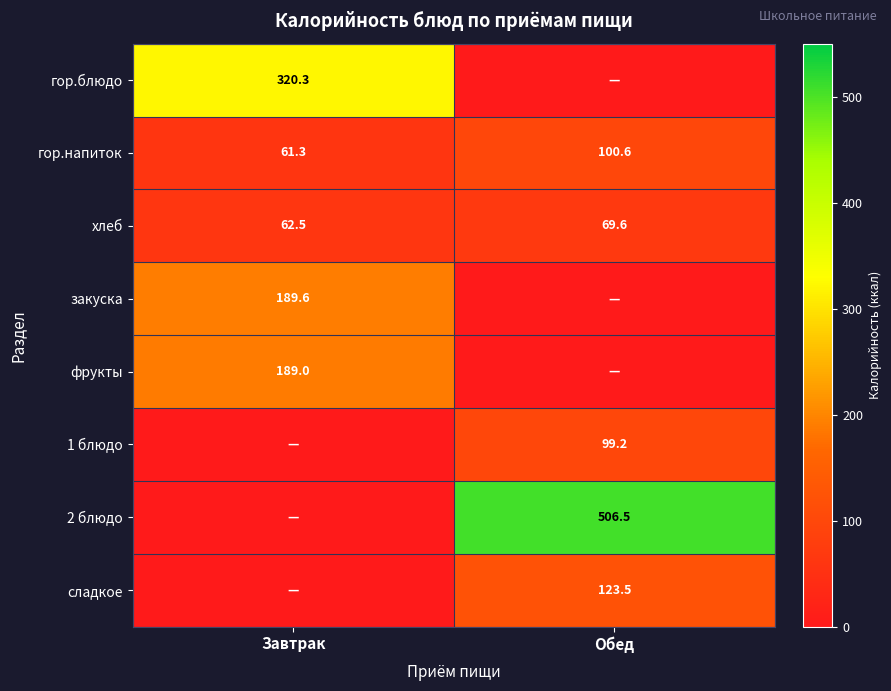

List the labels in order of хлеб value, largest first.

Обед, Завтрак